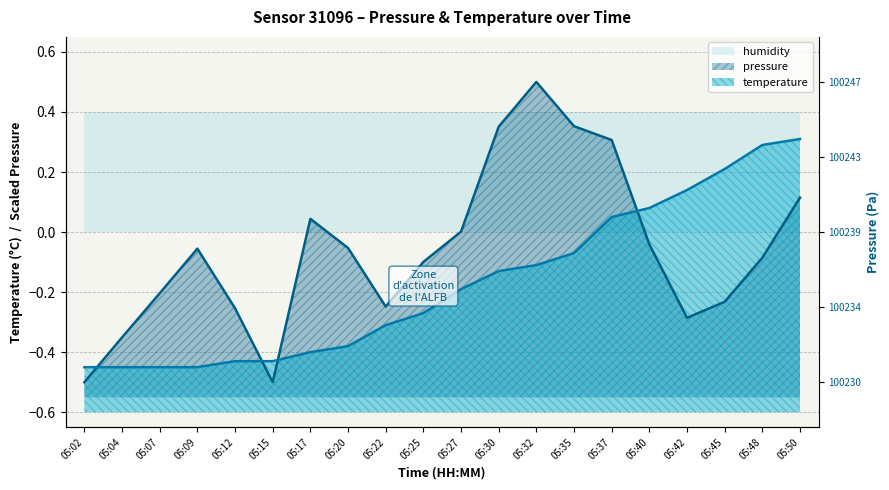

After their last crossing, which series has the higher values: pressure or temperature?

temperature